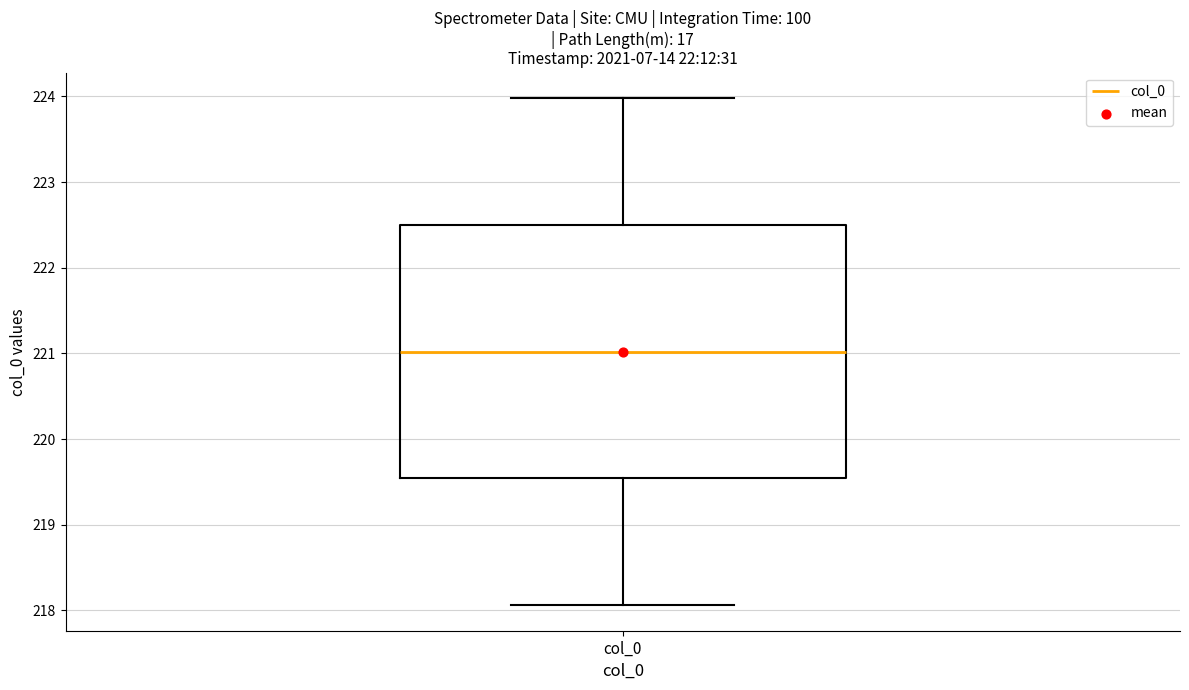

Where is the lower edge of the box for col_0 on the y-axis? The values are not printed on the chart, so give them approximately, as read against the axis.

219.5